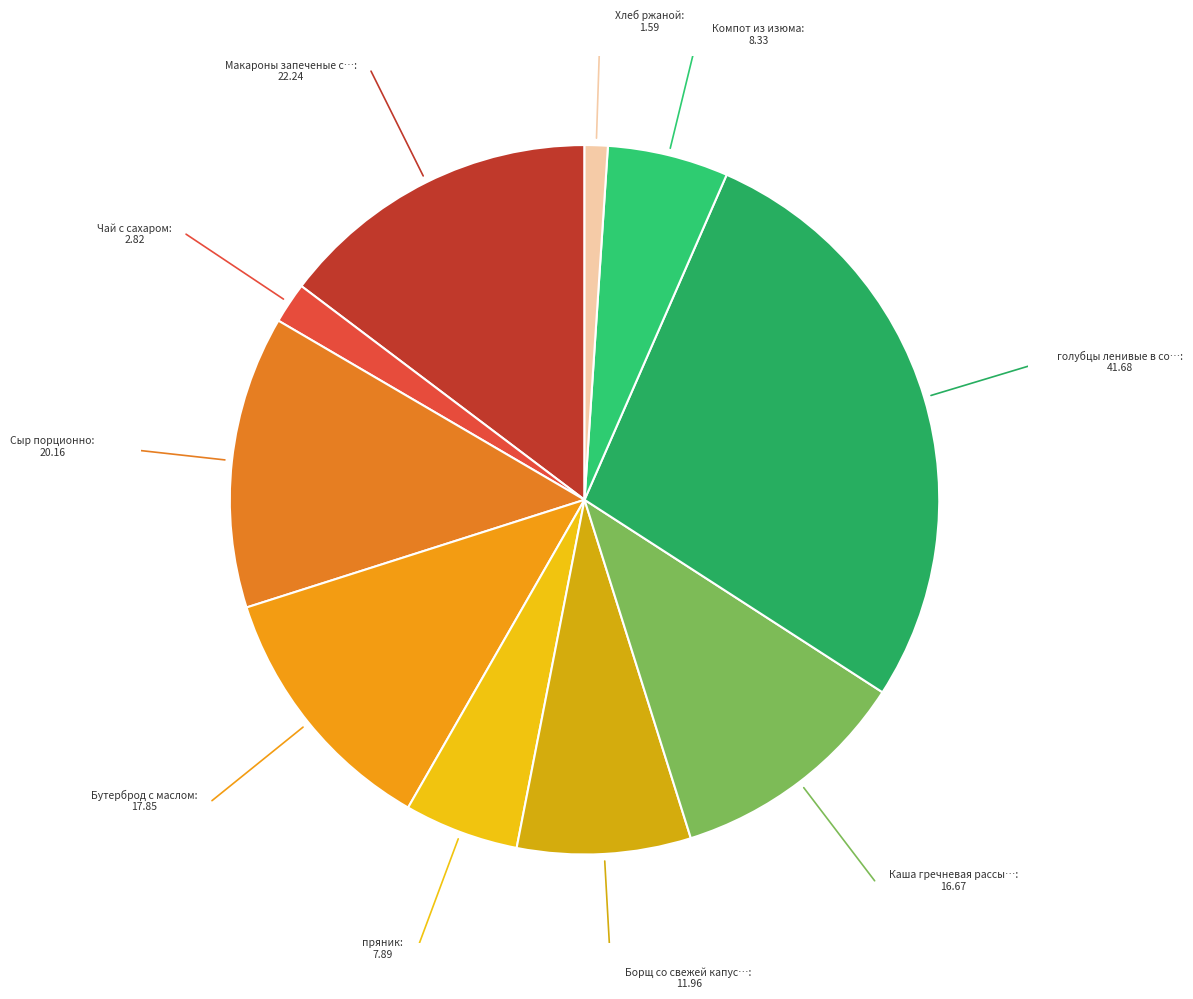

How many segments does this pie chart have?

10